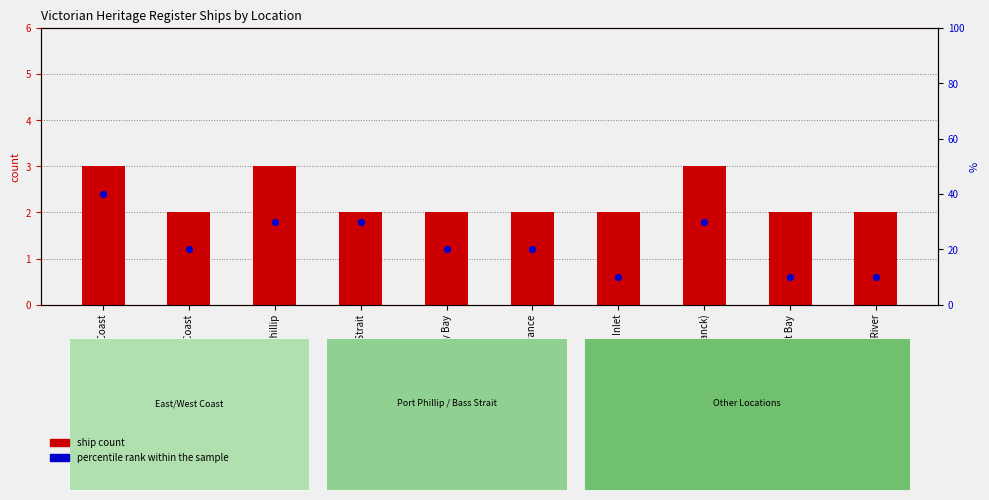

Is the value of ship count at Port Phillip greater than the value of percentile rank within sample at East Coast?

No